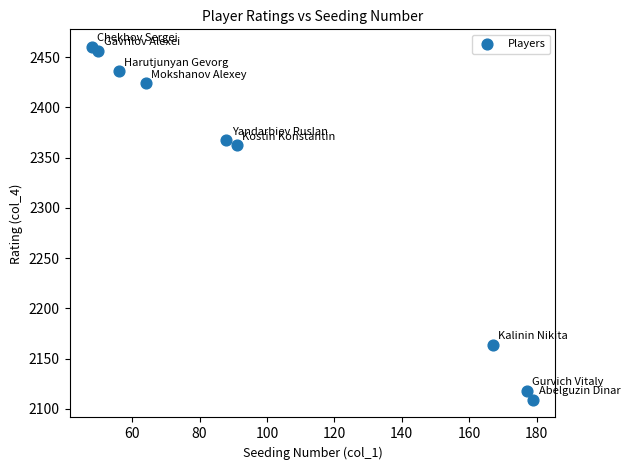

What Y value in the scatter plot is closest to 2284?

2362